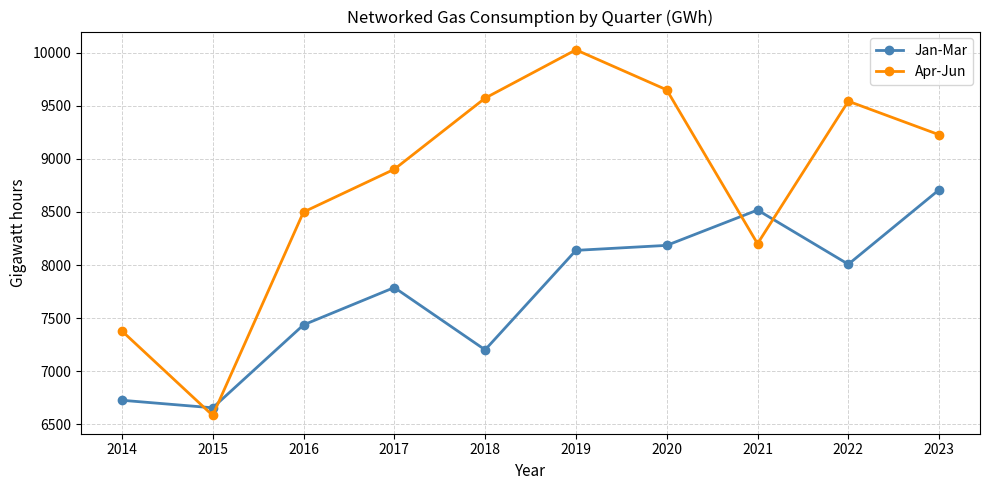

What is the sum of all Jan-Mar values?

77363